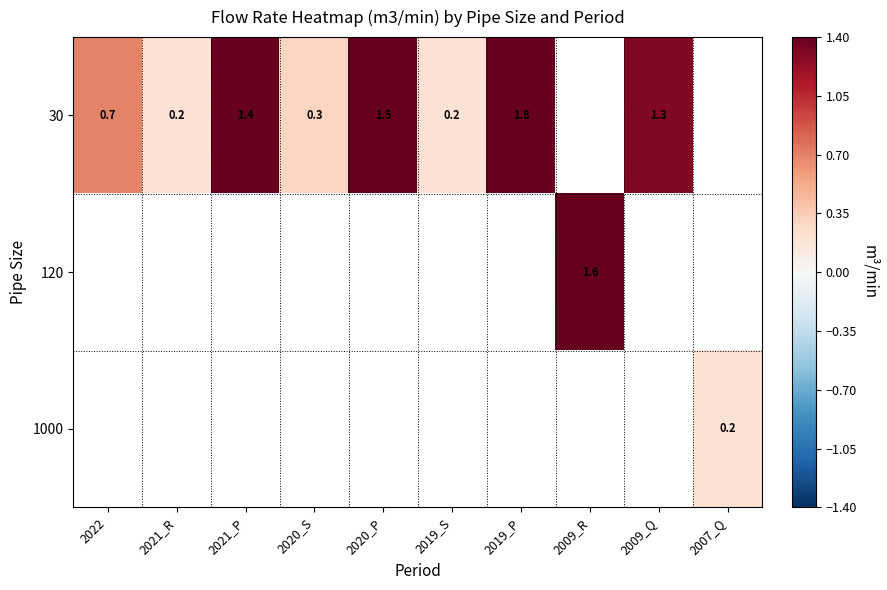

Is it true that 30 equals 0.4 at 2009_Q?

False